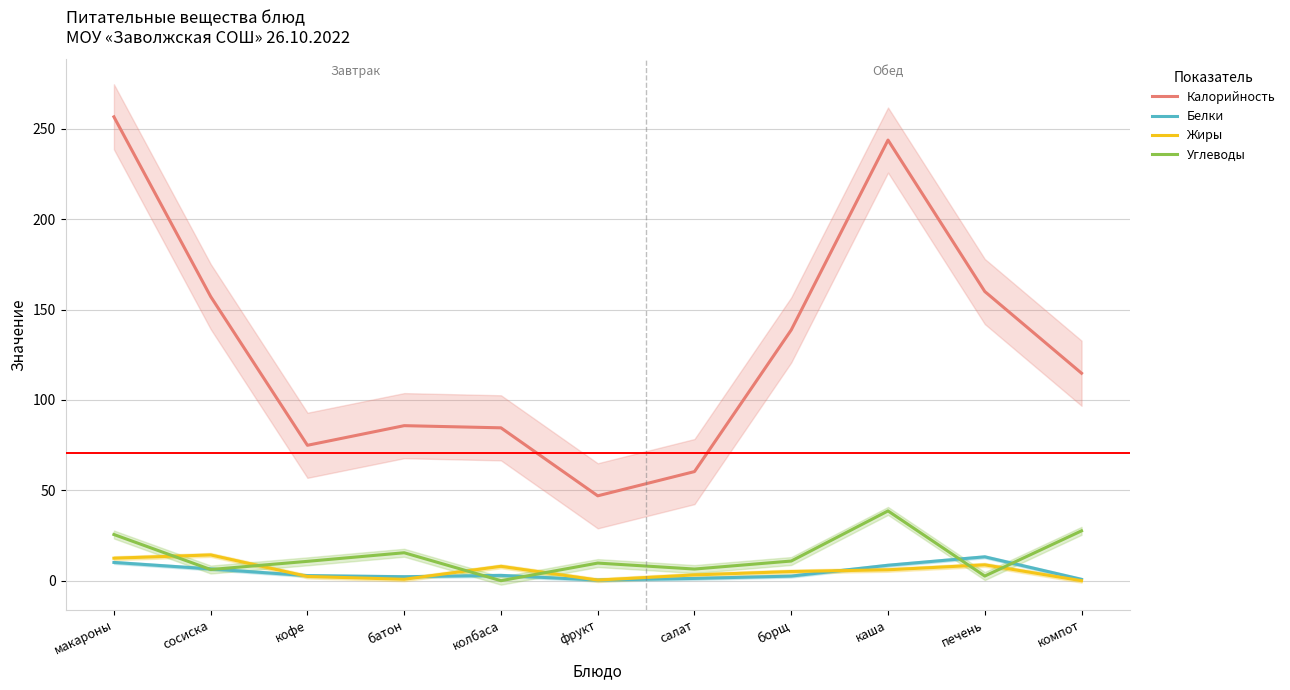

Where is the first local minimum for Калорийность?

кофе